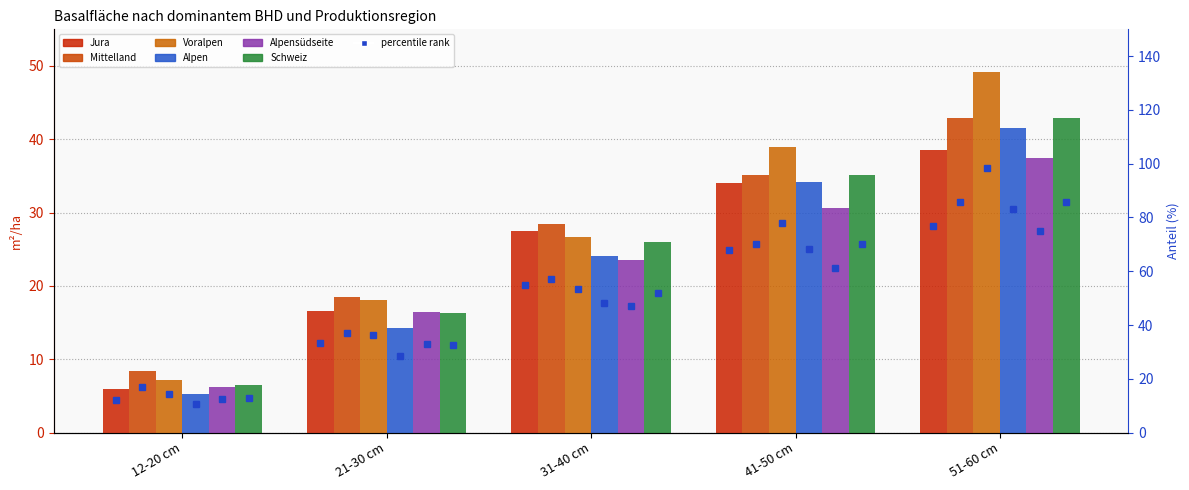

Reading right to left, list all the values displayed in this chart.

Jura: 51-60 cm=38.5	41-50 cm=34.0	31-40 cm=27.5	21-30 cm=16.6	12-20 cm=6.0
Mittelland: 51-60 cm=42.9	41-50 cm=35.1	31-40 cm=28.5	21-30 cm=18.5	12-20 cm=8.4
Voralpen: 51-60 cm=49.2	41-50 cm=38.9	31-40 cm=26.7	21-30 cm=18.1	12-20 cm=7.2
Alpen: 51-60 cm=41.6	41-50 cm=34.2	31-40 cm=24.1	21-30 cm=14.3	12-20 cm=5.3
Alpensüdseite: 51-60 cm=37.4	41-50 cm=30.6	31-40 cm=23.6	21-30 cm=16.4	12-20 cm=6.2
Schweiz: 51-60 cm=42.9	41-50 cm=35.1	31-40 cm=26.0	21-30 cm=16.3	12-20 cm=6.5